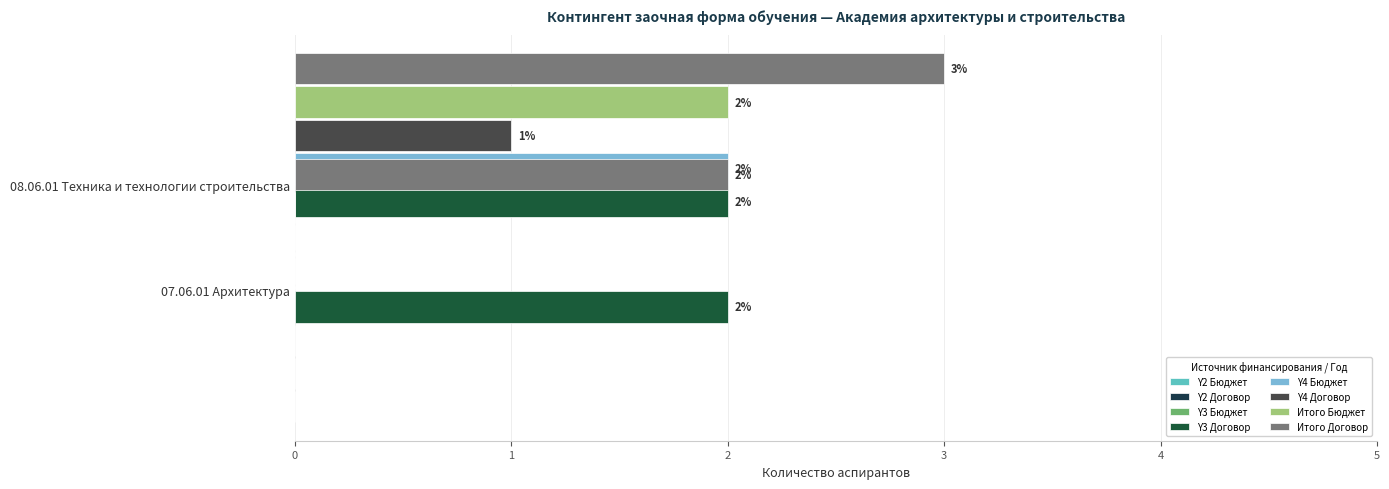

How many positive values does the На основе договора (год 4) series have?

1